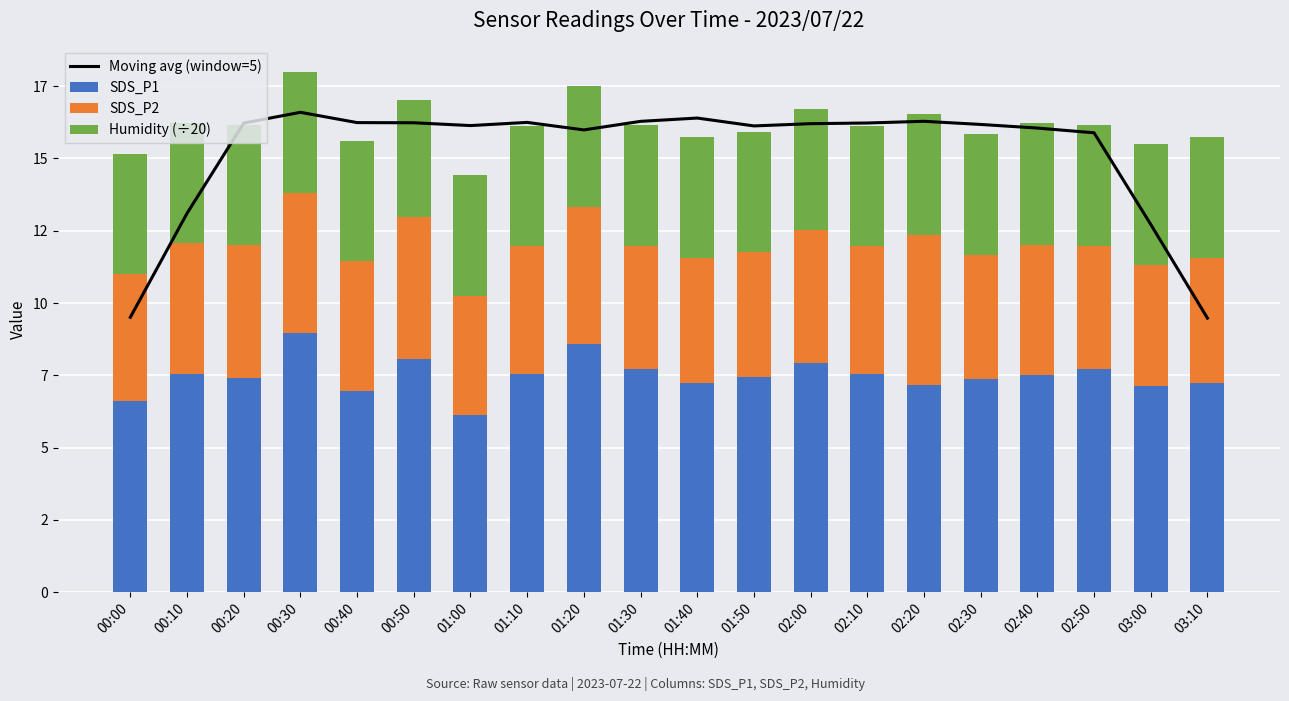

What is the label of the 9th bar from the left?

01:20